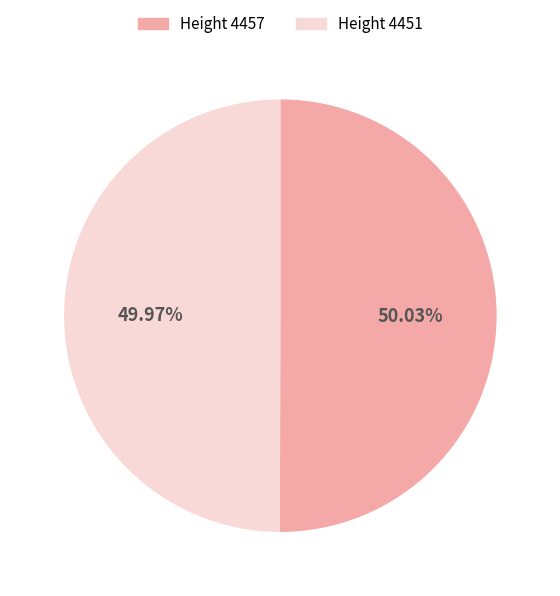

What is the ratio of the value at Height 4457 to the value at Height 4451?

1.0